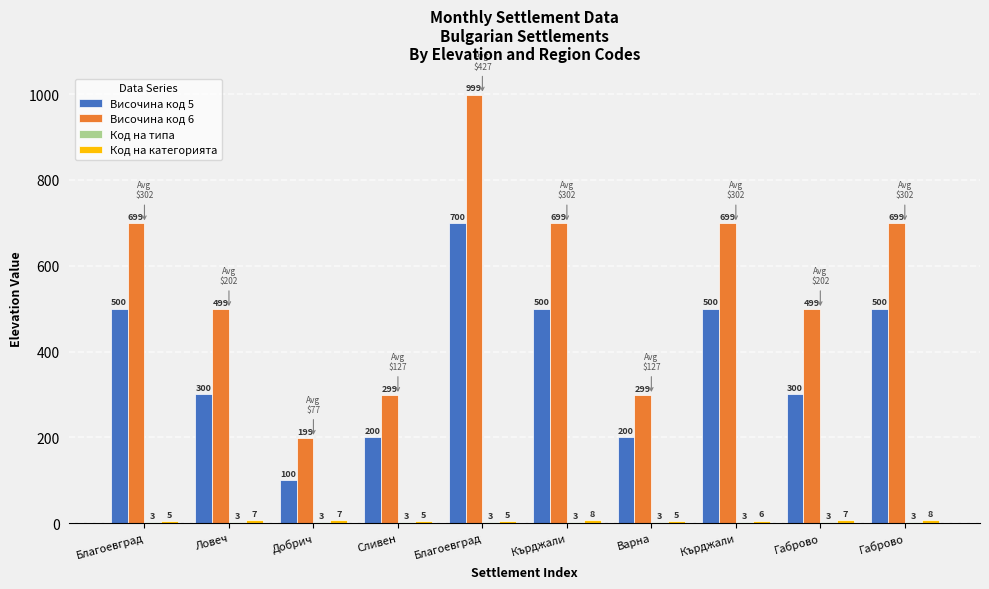

Reading left to right, transcribe all the data shown in this chart.

Височина код 5: Благоевград=500	Ловеч=300	Добрич=100	Сливен=200	Благоевград=700	Кърджали=500	Варна=200	Кърджали=500	Габрово=300	Габрово=500
Височина код 6: Благоевград=699	Ловеч=499	Добрич=199	Сливен=299	Благоевград=999	Кърджали=699	Варна=299	Кърджали=699	Габрово=499	Габрово=699
Код на типа: Благоевград=3	Ловеч=3	Добрич=3	Сливен=3	Благоевград=3	Кърджали=3	Варна=3	Кърджали=3	Габрово=3	Габрово=3
Код на категорията: Благоевград=5	Ловеч=7	Добрич=7	Сливен=5	Благоевград=5	Кърджали=8	Варна=5	Кърджали=6	Габрово=7	Габрово=8